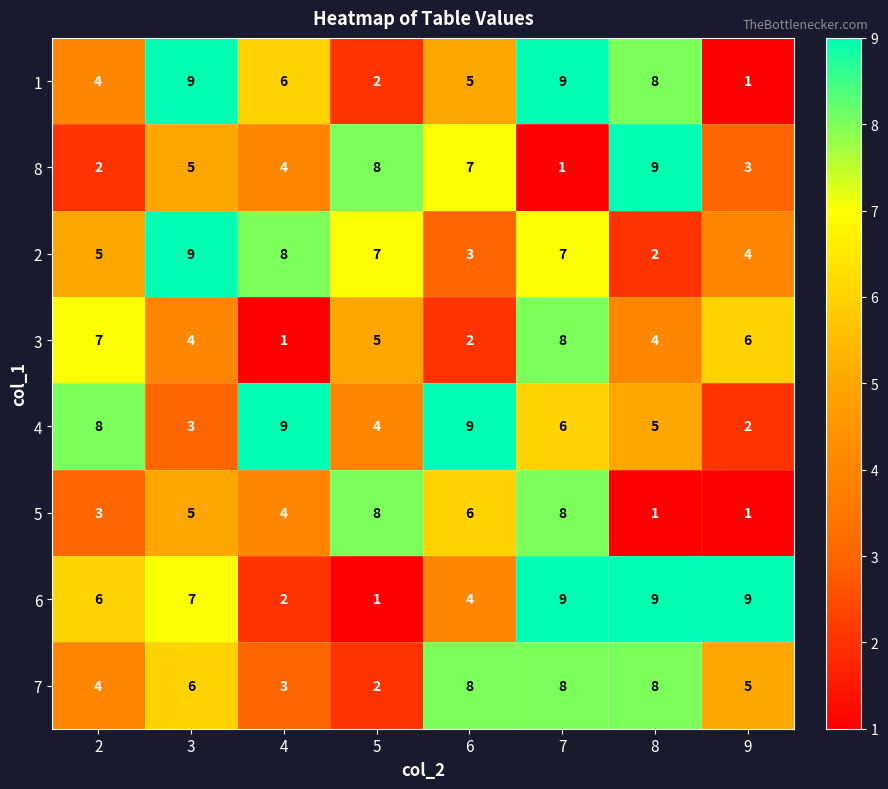

Which series changed the most between 5 and 8?

6